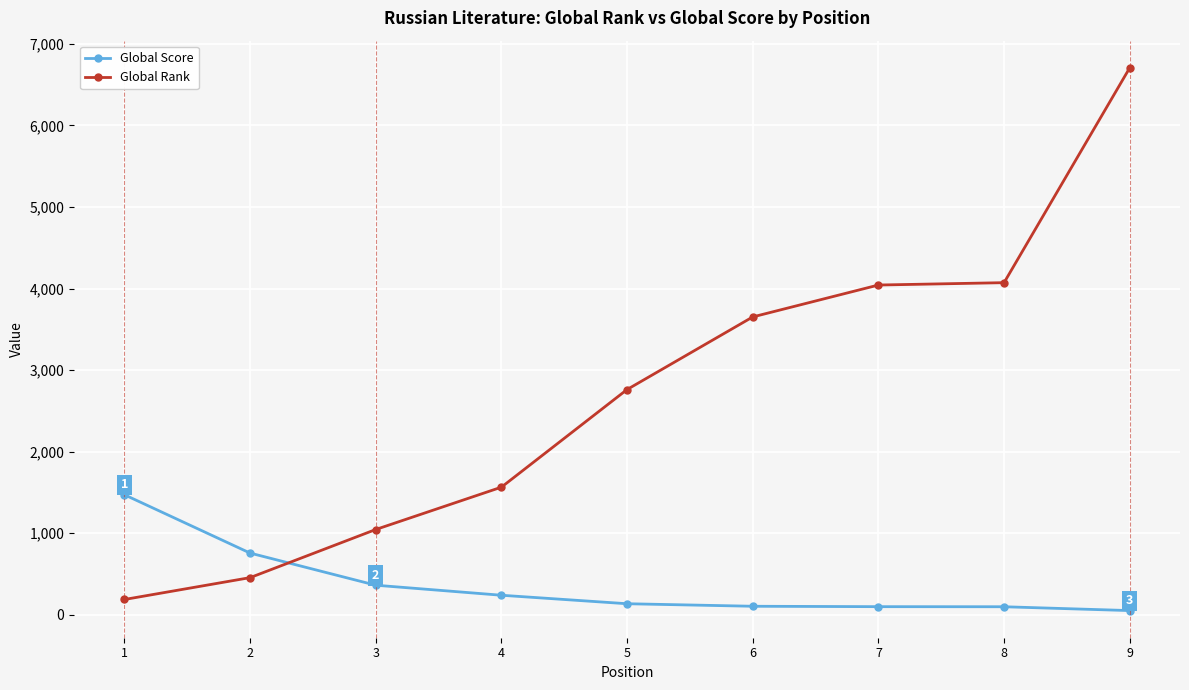

At which category is the sum across all series the highest?

9